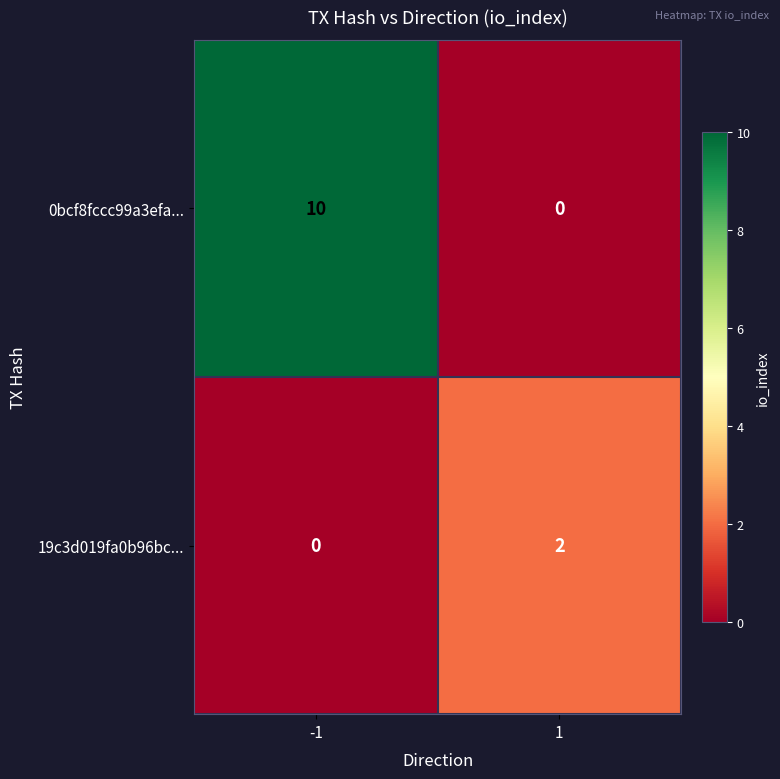

What is the sum of the 0bcf8fccc99a3efa... values at 1 and -1?

10